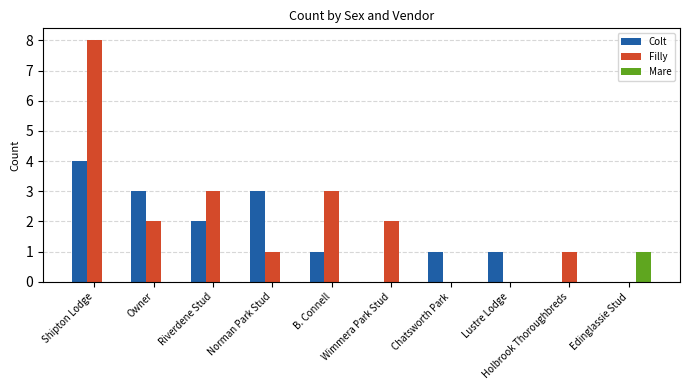

Reading left to right, transcribe all the data shown in this chart.

Colt: 4	3	2	3	1	0	1	1	0	0
Filly: 8	2	3	1	3	2	0	0	1	0
Mare: 0	0	0	0	0	0	0	0	0	1